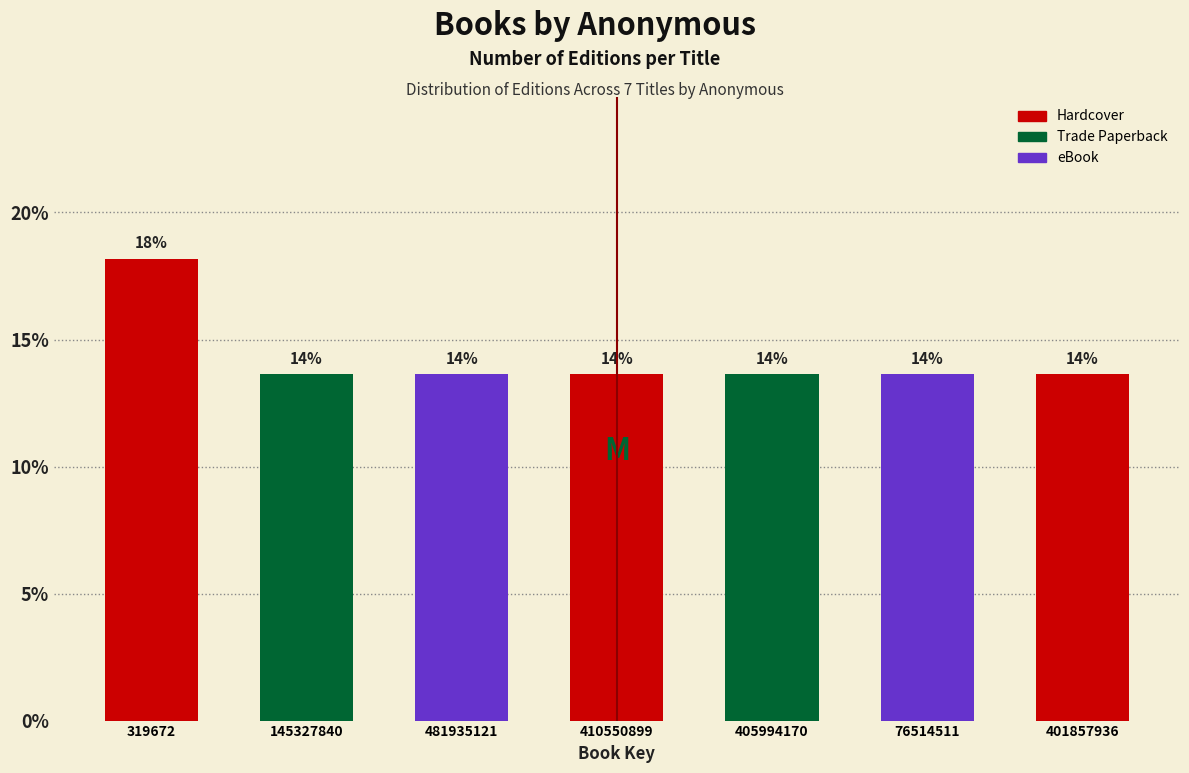

Are the bars horizontal?

No